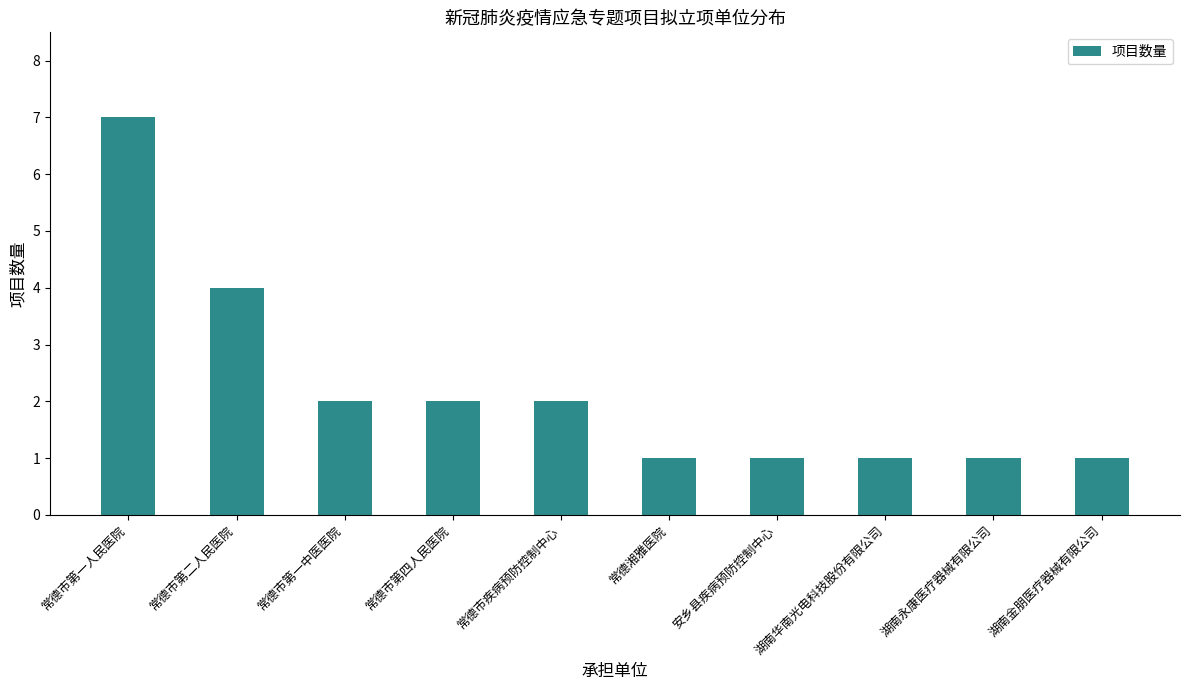

Which label corresponds to the largest value in the chart?

常德市第一人民医院